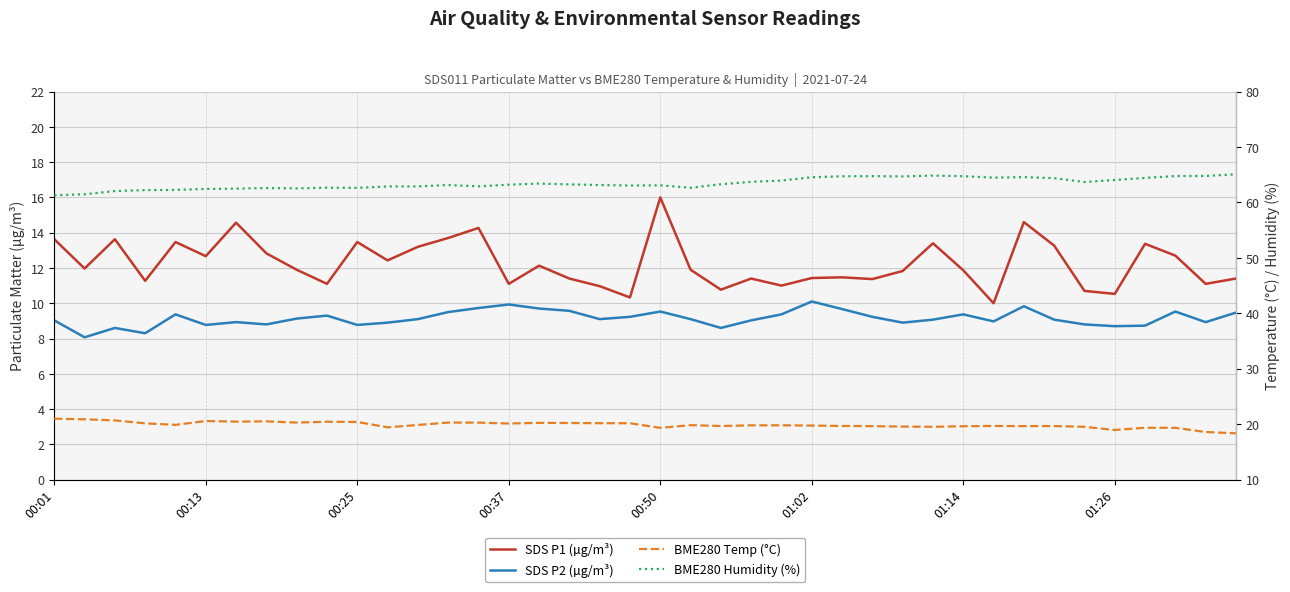

What is the total value across all series at 00:01?

105.0